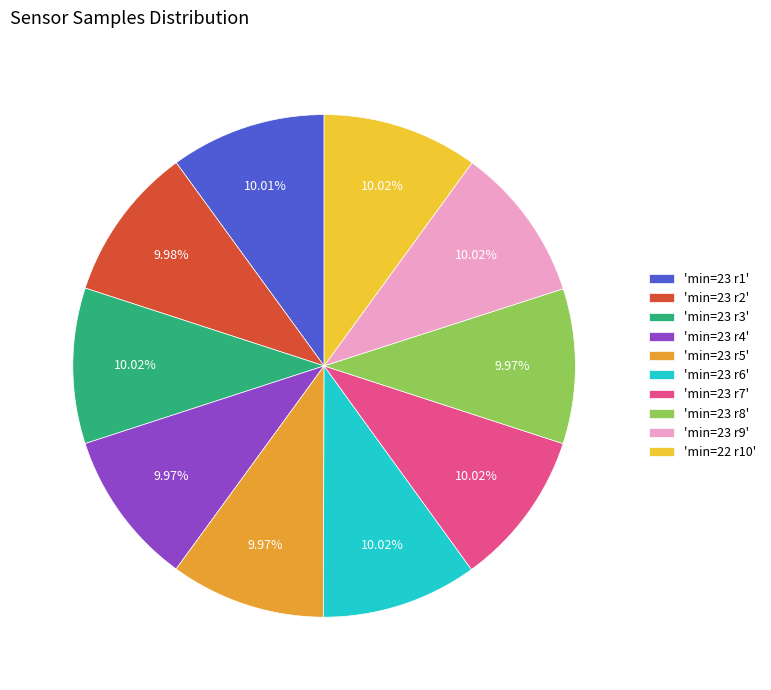

To the nearest percent, what is the average slice percentage?

10%